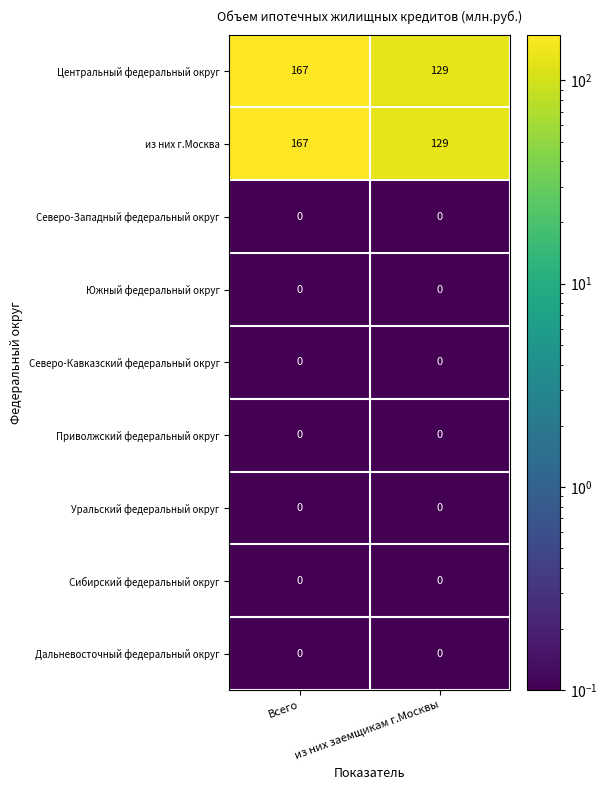

At which category is the sum across all series the highest?

Всего